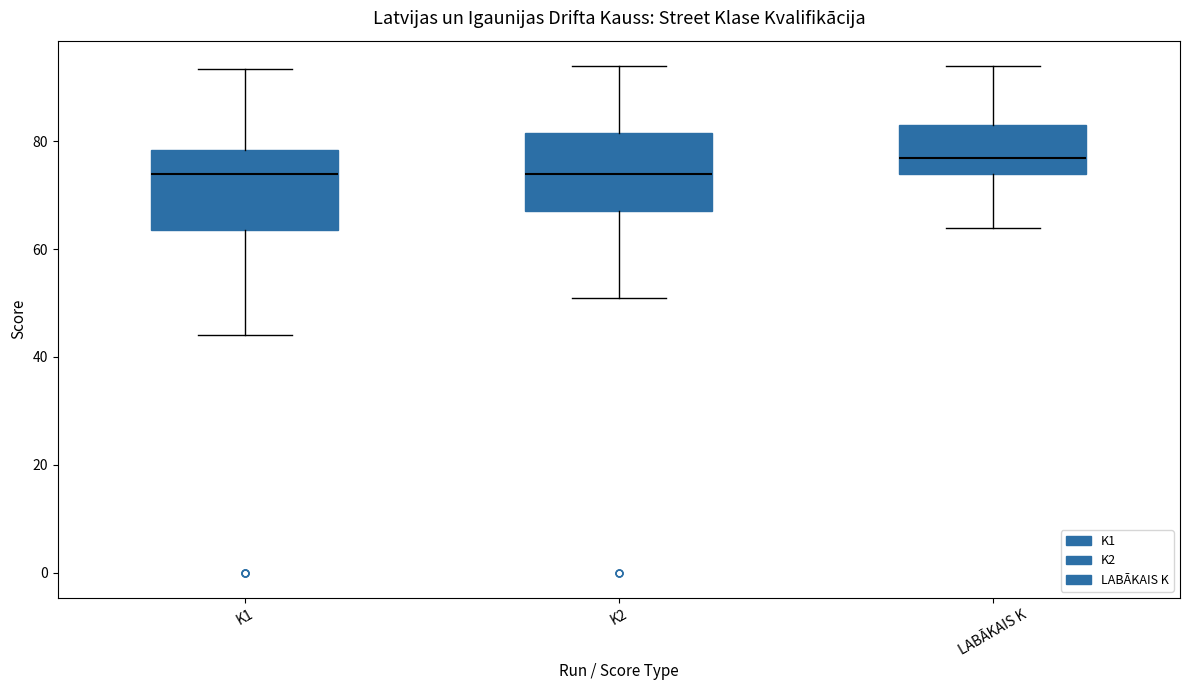

Reading left to right, transcribe this box plot: for each box, give where its median line is, the range the box spans, and where its two whiskers end, as read against the y-axis. The values are not printed on the chart, so give them approximately, as read against the axis.

K1: median 74, box 64 to 78, whiskers 44 to 94
K2: median 74, box 68 to 82, whiskers 52 to 94
LABĀKAIS K: median 78, box 74 to 84, whiskers 64 to 94